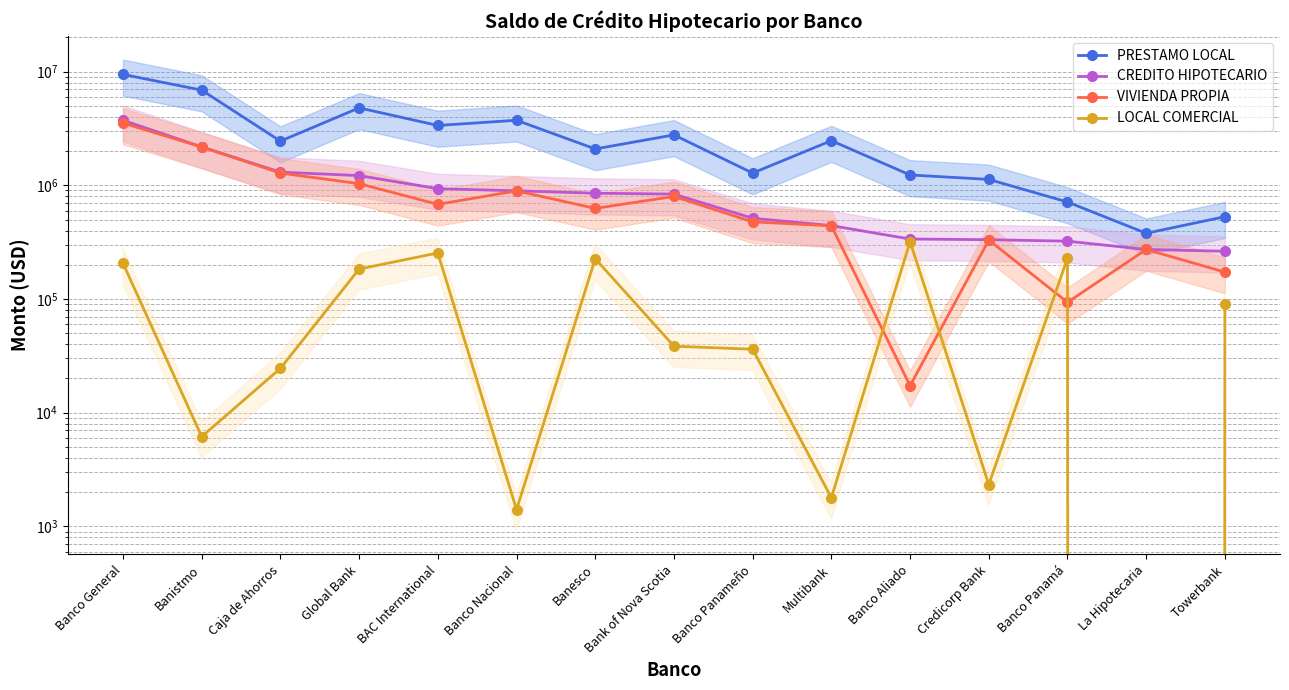

What is the difference between the highest and lowest values at Banco Nacional?

3730808.6